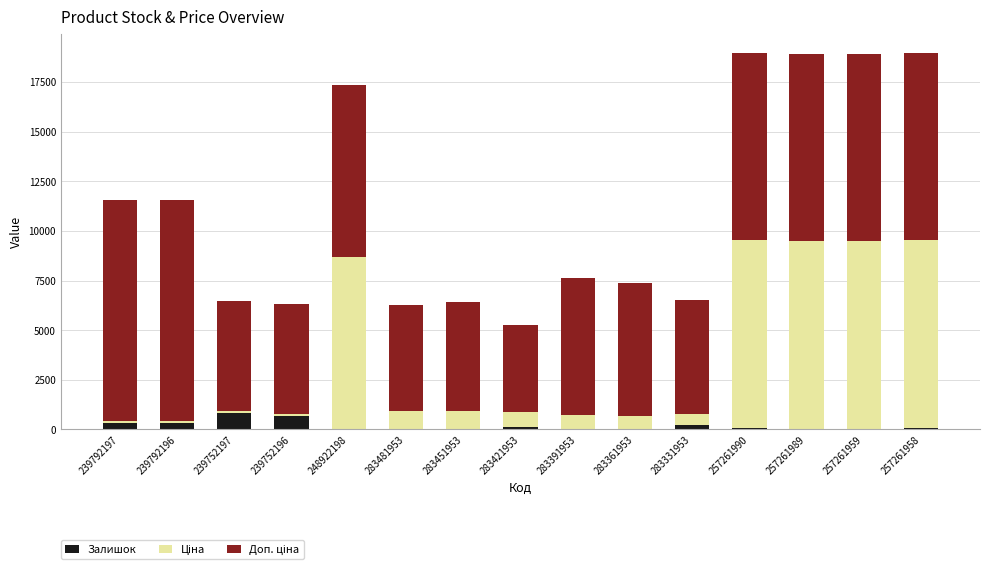

Rank the series at 257261958 from highest to lowest value.

Ціна, Доп. ціна, Залишок